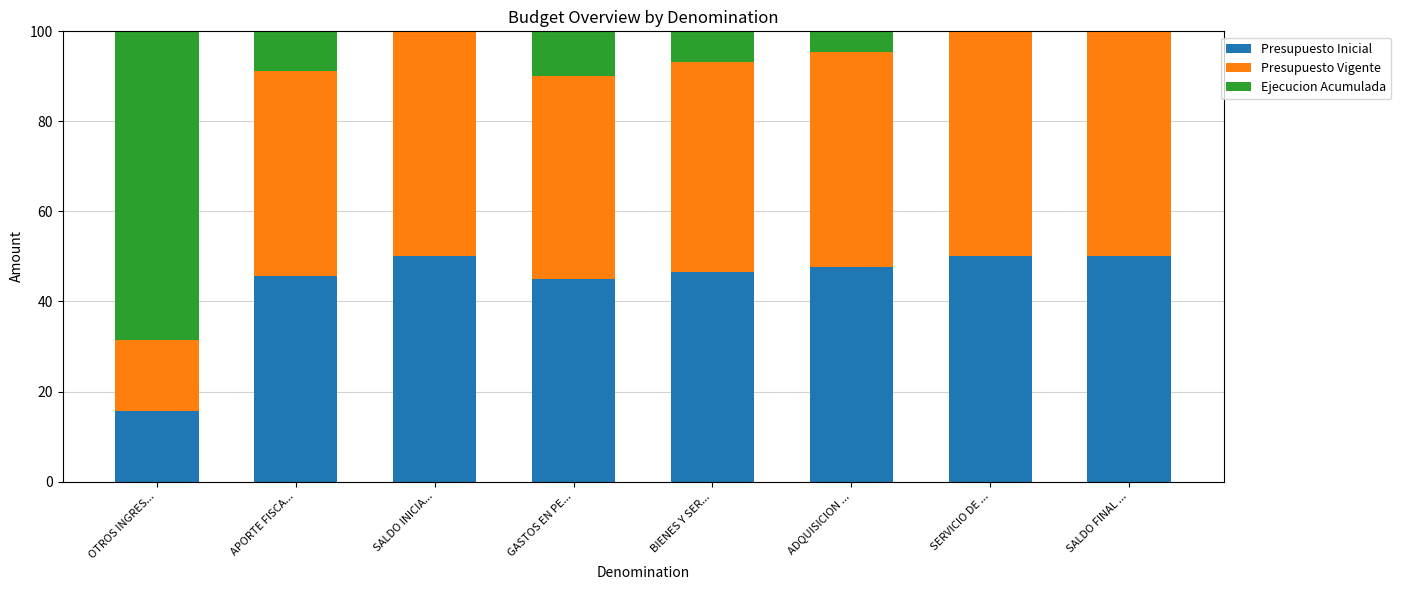

What is the total value across all series at GASTOS EN PE...?

100.0